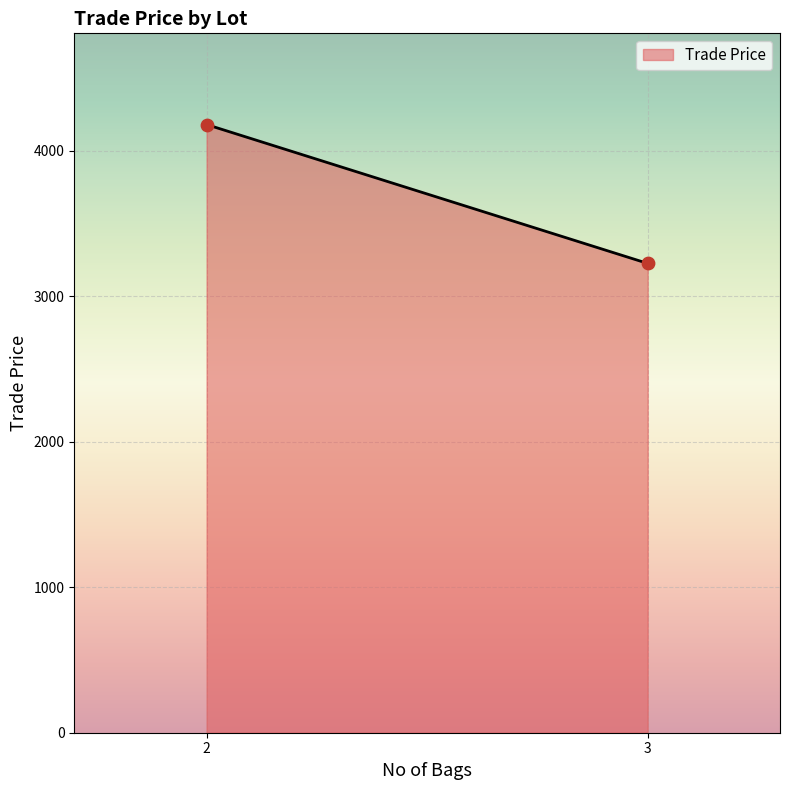

What is the range of X values (max minus min)?

1.0